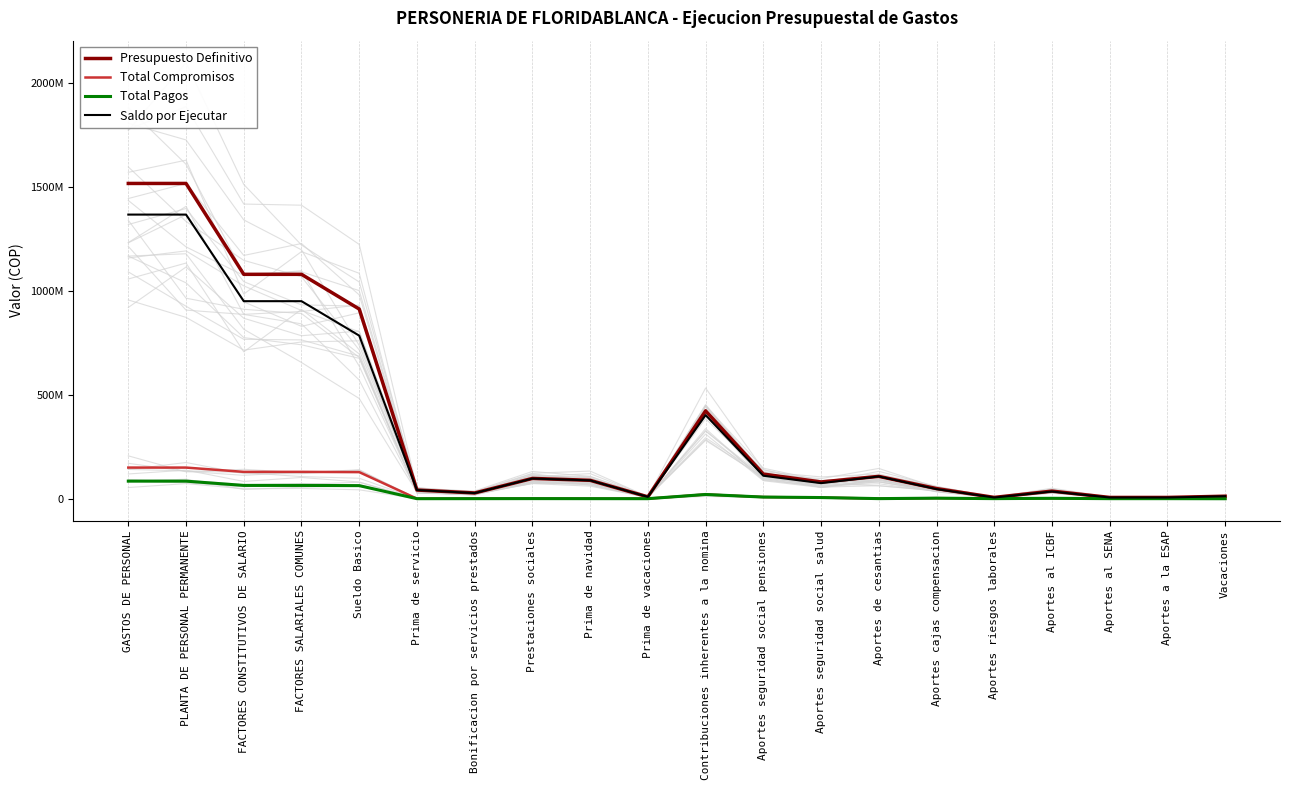

What is the approximate value of Saldo por Ejecutar at FACTORES CONSTITUTIVOS DE SALARIO, to the nearest 100?

951233500